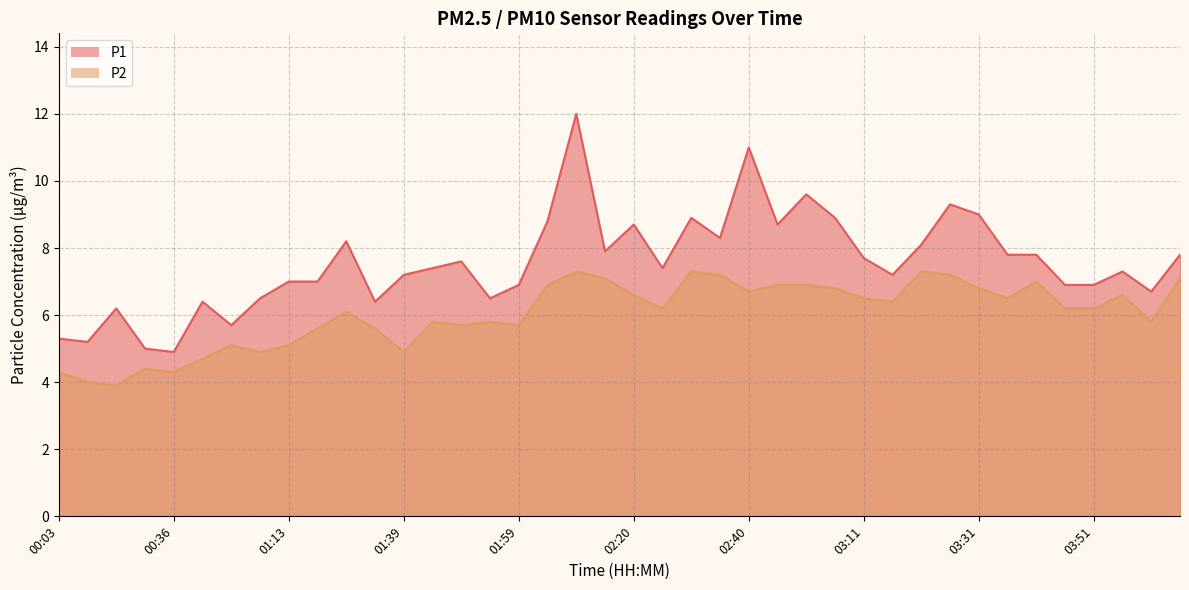

Reading left to right, extract all data points from this chart.

P1: 00:03=5.3	00:14=5.2	00:19=6.2	00:30=5.0	00:36=4.9	00:57=6.4	01:02=5.7	01:08=6.5	01:13=7.0	01:18=7.0	01:29=8.2	01:34=6.4	01:39=7.2	01:44=7.4	01:49=7.6	01:54=6.5	01:59=6.9	02:04=8.8	02:09=12.0	02:14=7.9	02:20=8.7	02:25=7.4	02:30=8.9	02:35=8.3	02:40=11.0	02:45=8.7	03:01=9.6	03:06=8.9	03:11=7.7	03:16=7.2	03:21=8.1	03:26=9.3	03:31=9.0	03:36=7.8	03:41=7.8	03:46=6.9	03:51=6.9	03:56=7.3	04:01=6.7	04:06=7.8
P2: 00:03=4.3	00:14=4.0	00:19=3.9	00:30=4.4	00:36=4.3	00:57=4.7	01:02=5.1	01:08=4.9	01:13=5.1	01:18=5.6	01:29=6.1	01:34=5.6	01:39=4.9	01:44=5.8	01:49=5.7	01:54=5.8	01:59=5.7	02:04=6.9	02:09=7.3	02:14=7.1	02:20=6.6	02:25=6.2	02:30=7.3	02:35=7.2	02:40=6.7	02:45=6.9	03:01=6.9	03:06=6.8	03:11=6.5	03:16=6.4	03:21=7.3	03:26=7.2	03:31=6.8	03:36=6.5	03:41=7.0	03:46=6.2	03:51=6.2	03:56=6.6	04:01=5.8	04:06=7.1